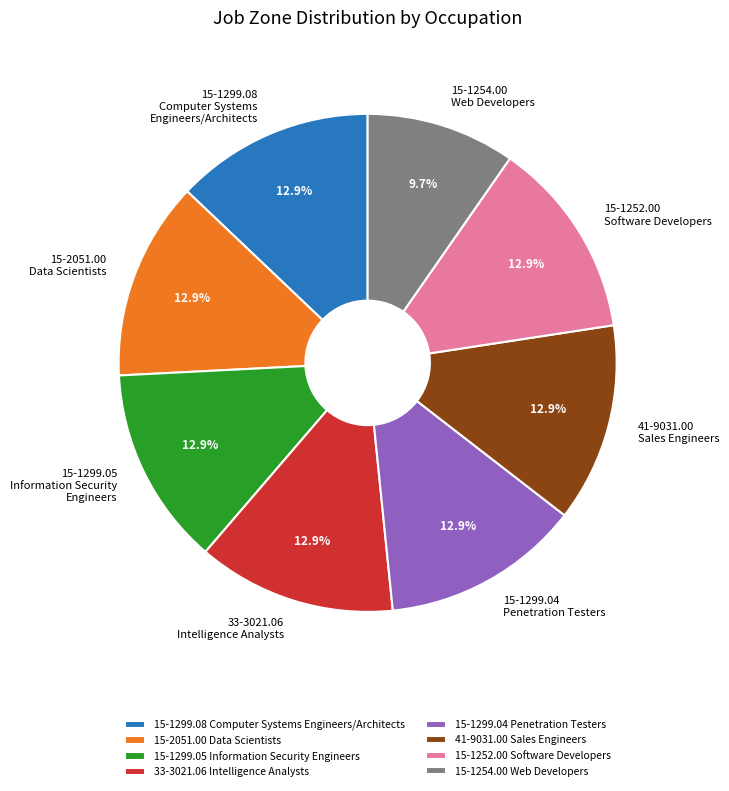

Does 41-9031.00 Sales Engineers account for over 50% of the chart?

No